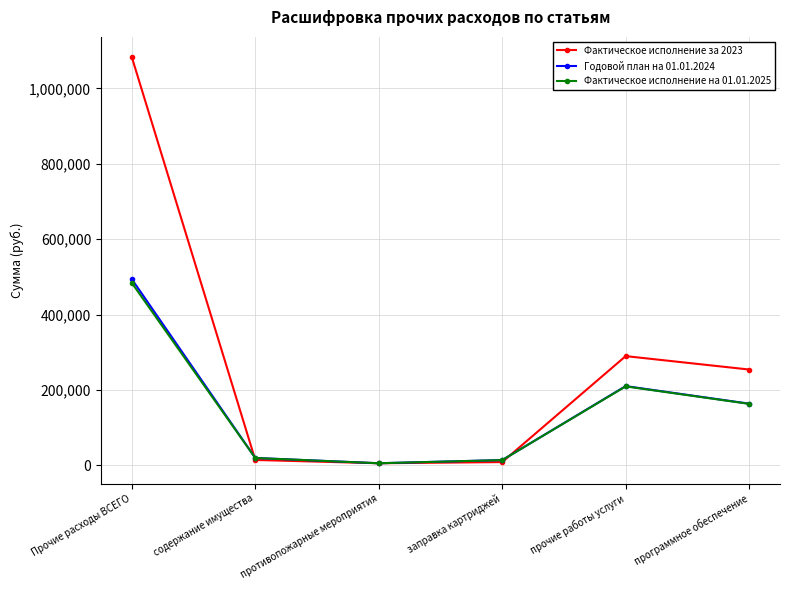

What is the total value across all series at прочие работы услуги?

709404.5